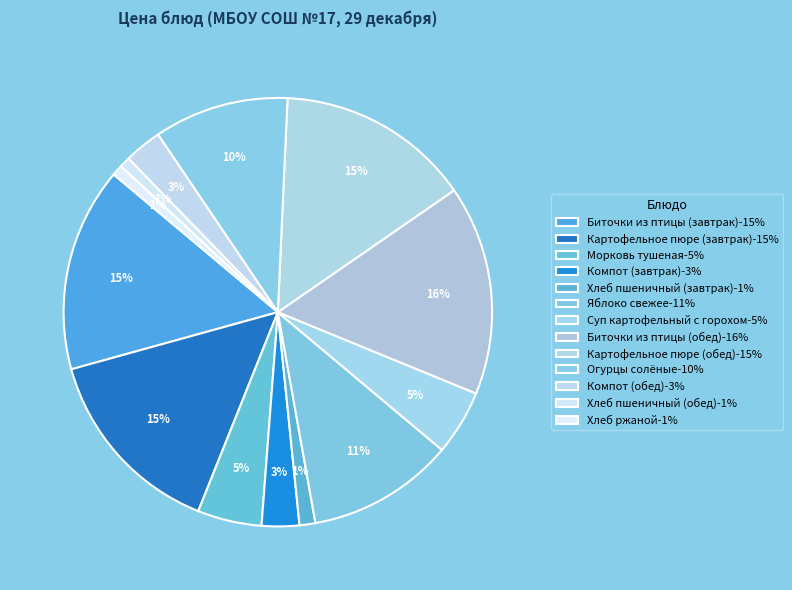

What percentage is the Морковь тушеная slice, to the nearest percent?

5%